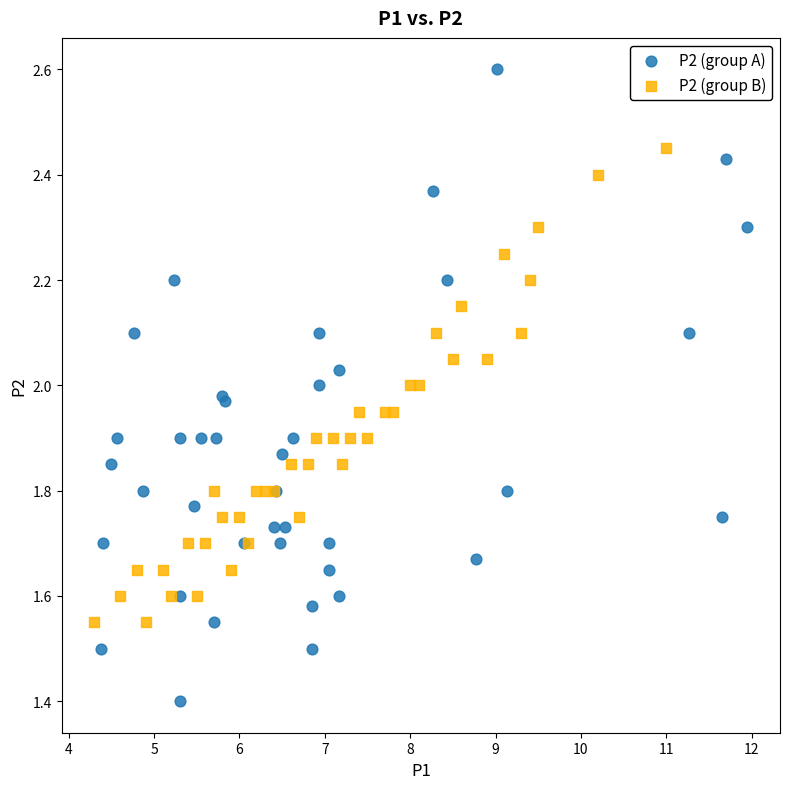

Which series contains the lowest Y value?

P2 (group A)